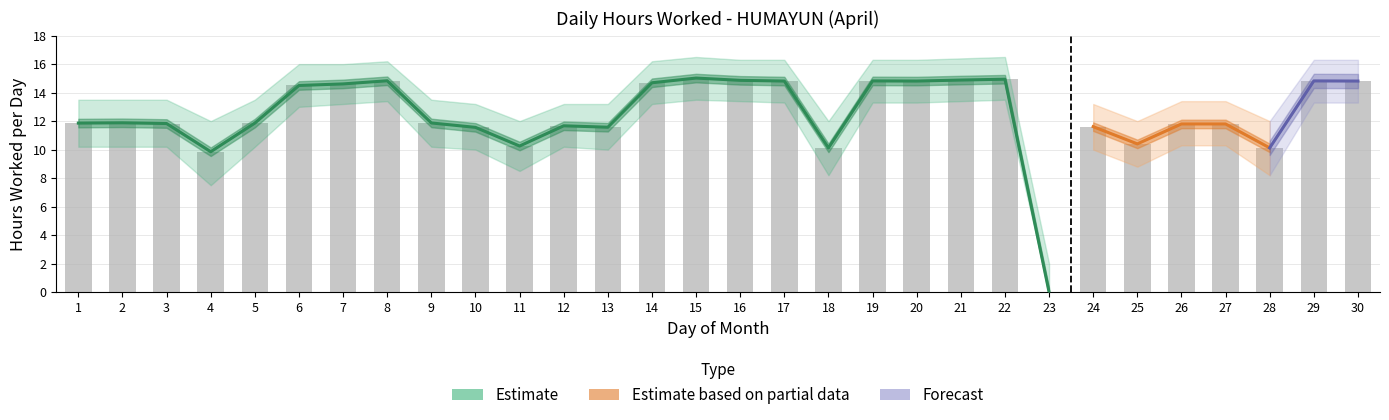

What is the difference between the values at 14 and 28?

4.6